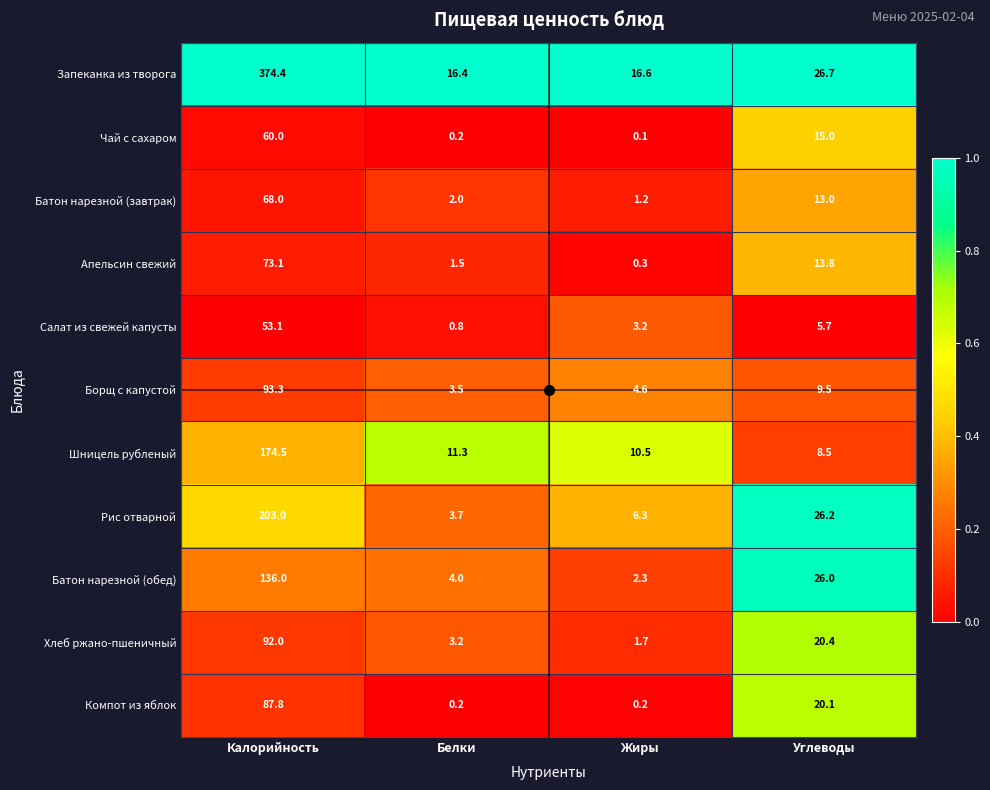

Which category has the highest value across all series?

Калорийность